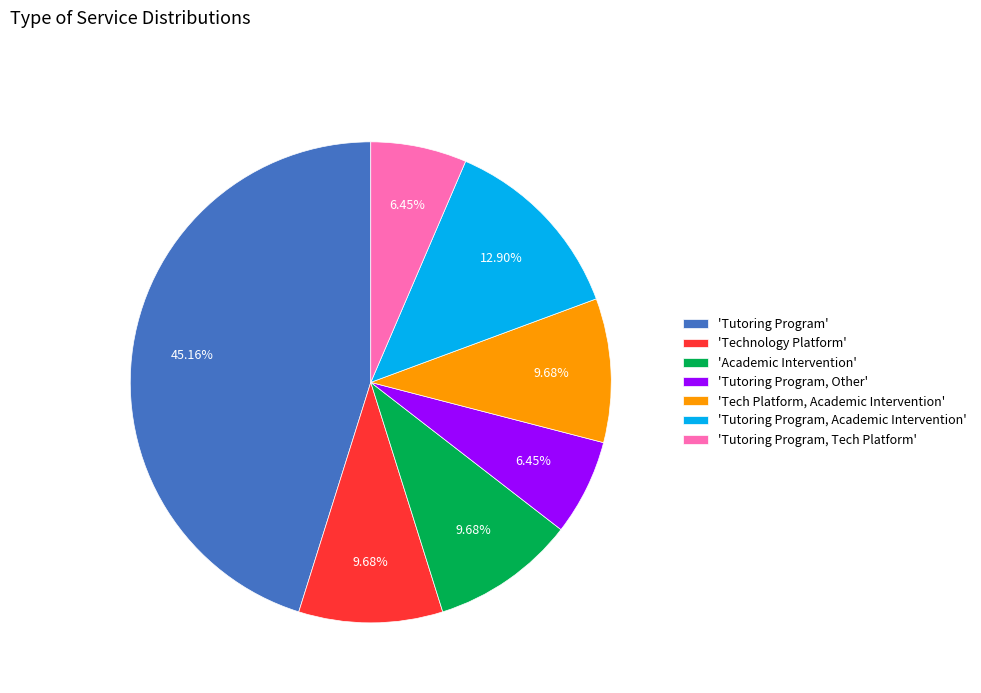

What is the ratio of the value at 'Tutoring Program' to the value at 'Tutoring Program, Tech Platform'?

7.0